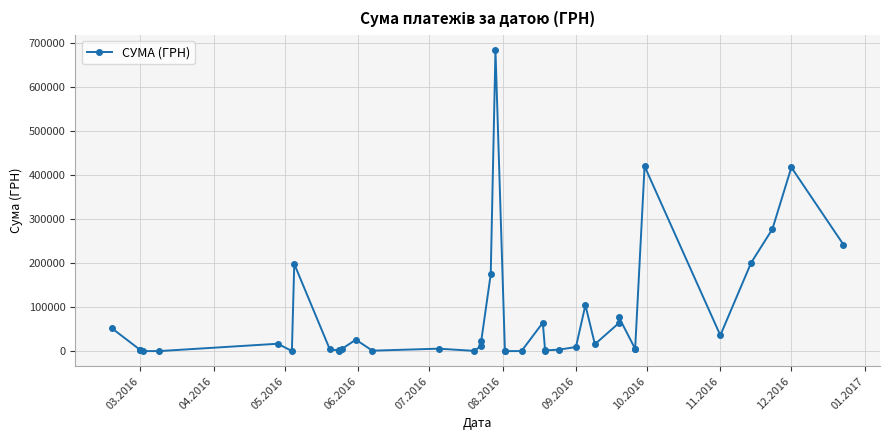

Is this an area chart (filled region under the line)?

No